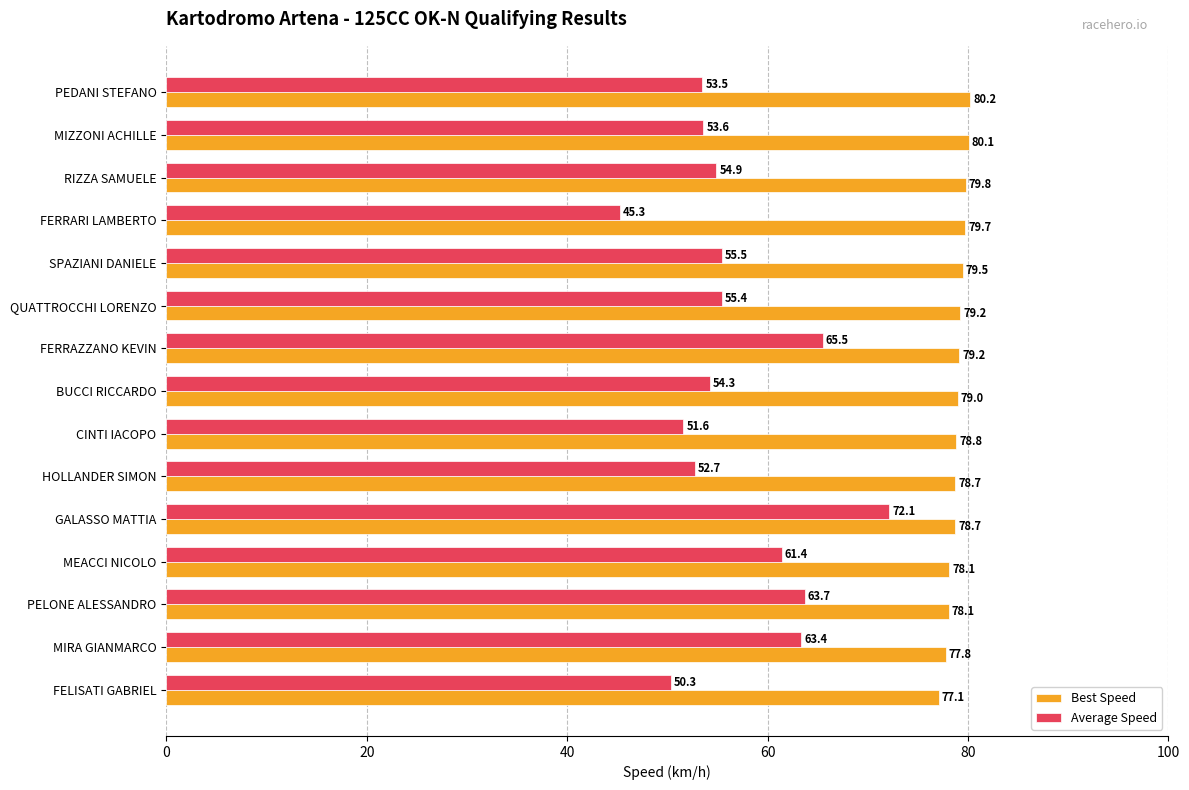

The value of Best Speed at HOLLANDER SIMON is 78.7. True or false?

True